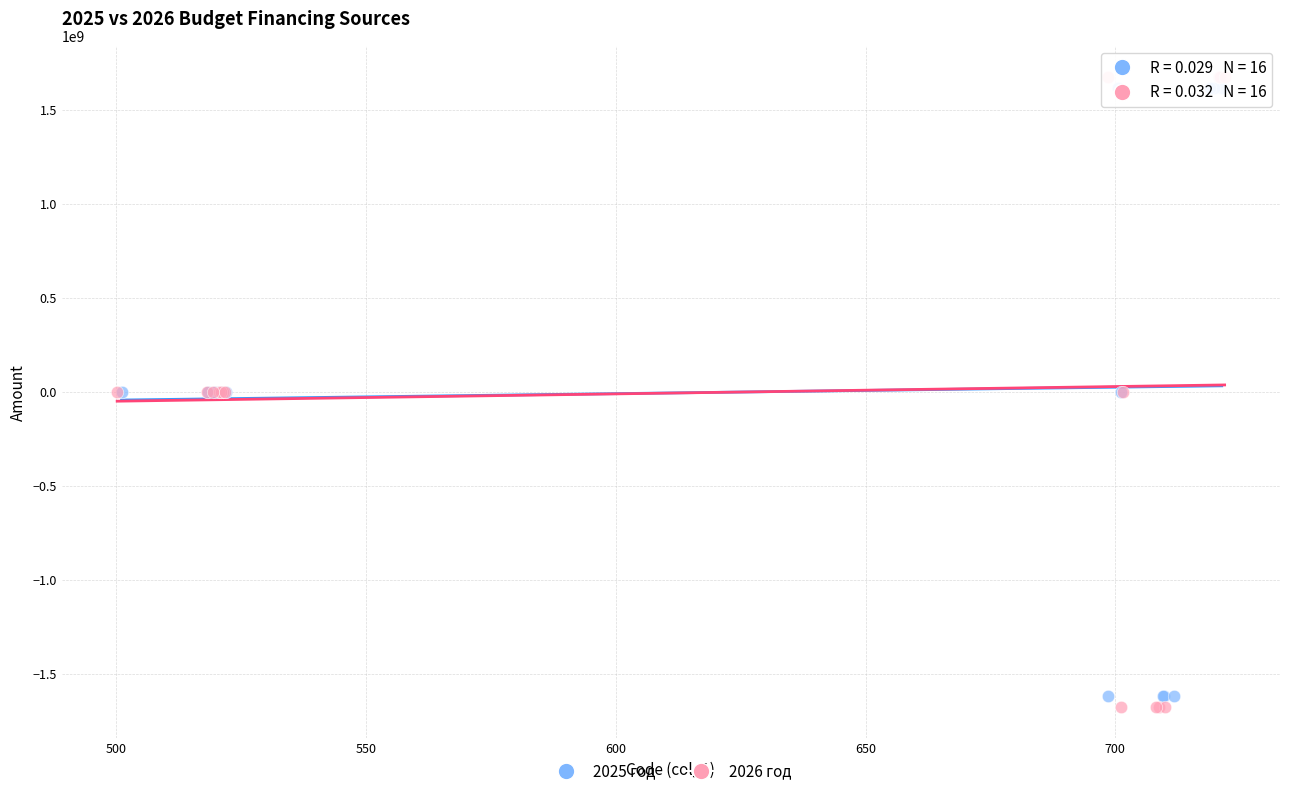

Which series has the widest spread of Y values?

2026 год